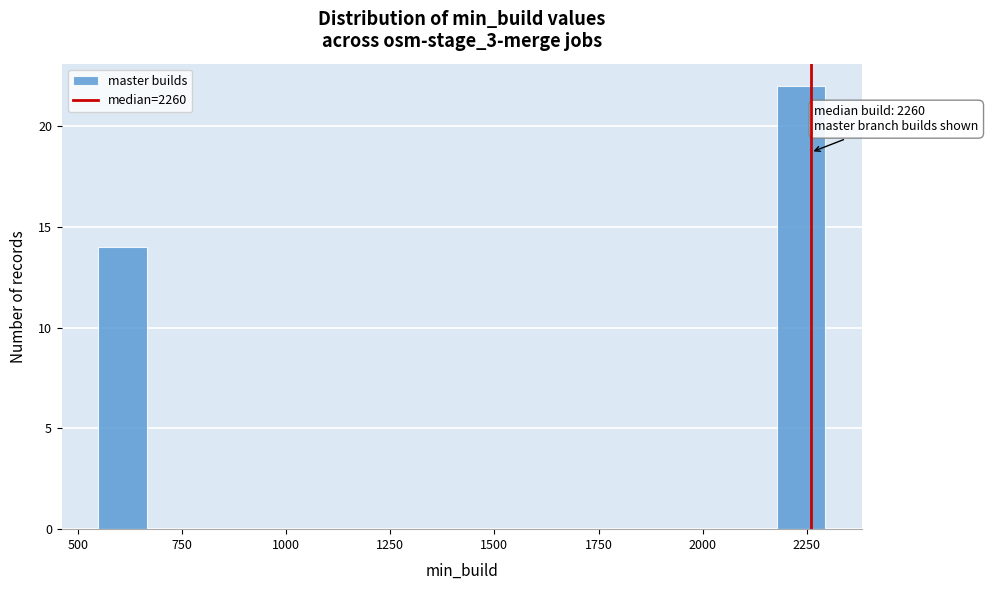

Read against the x-axis, roughly where is the centre of the tallest bar?

2250